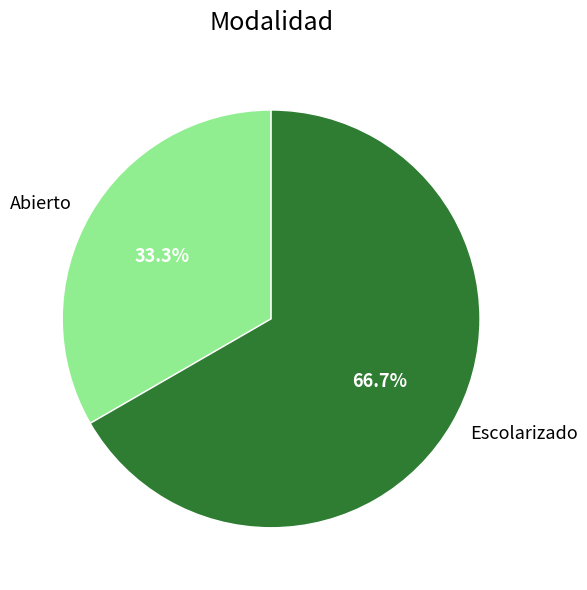

To the nearest percent, what portion does Escolarizado represent?

67%